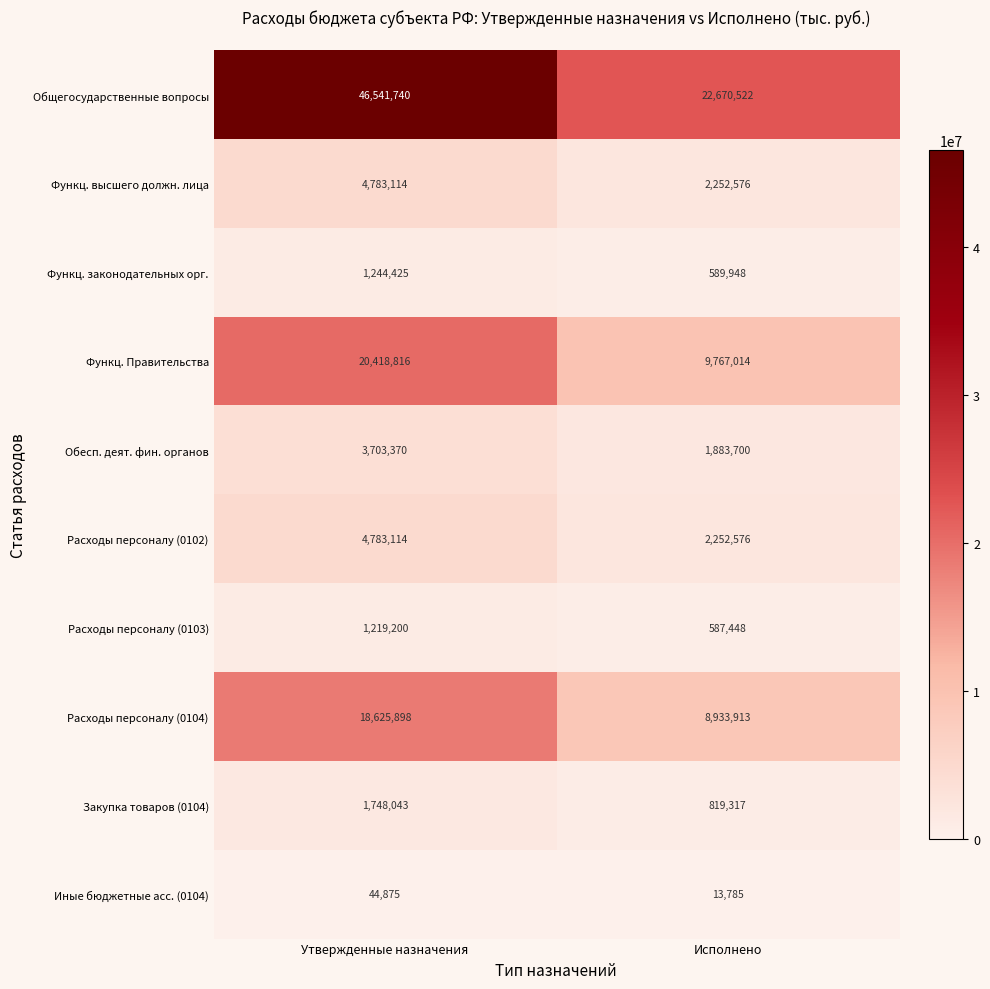

Rank the categories by Расходы персоналу (0102) value from lowest to highest.

Исполнено, Утвержденные назначения